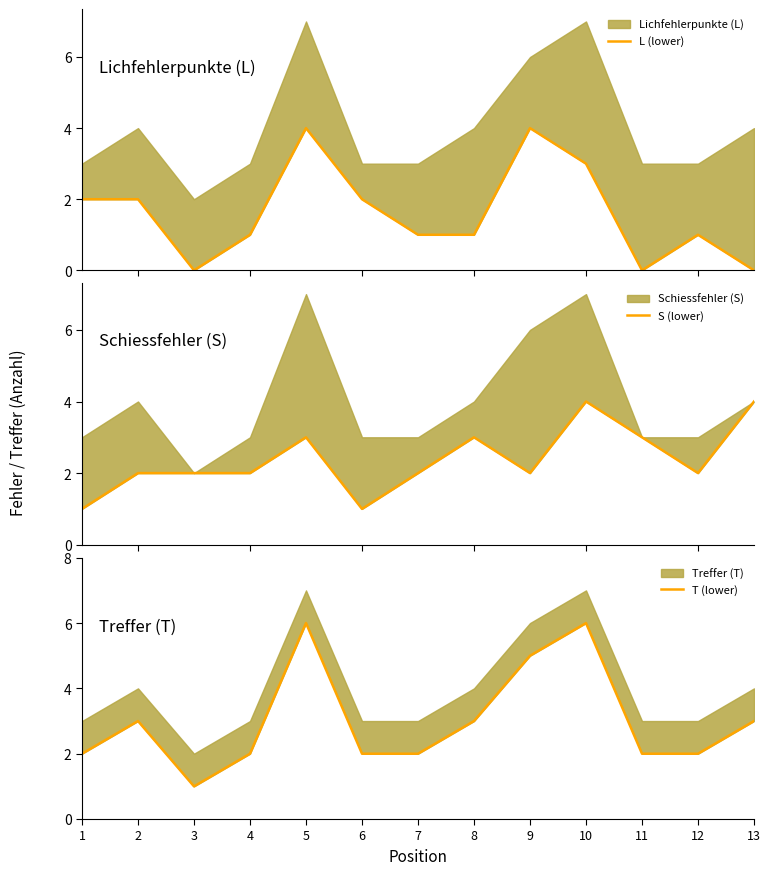

How many lines are shown in the chart?

3